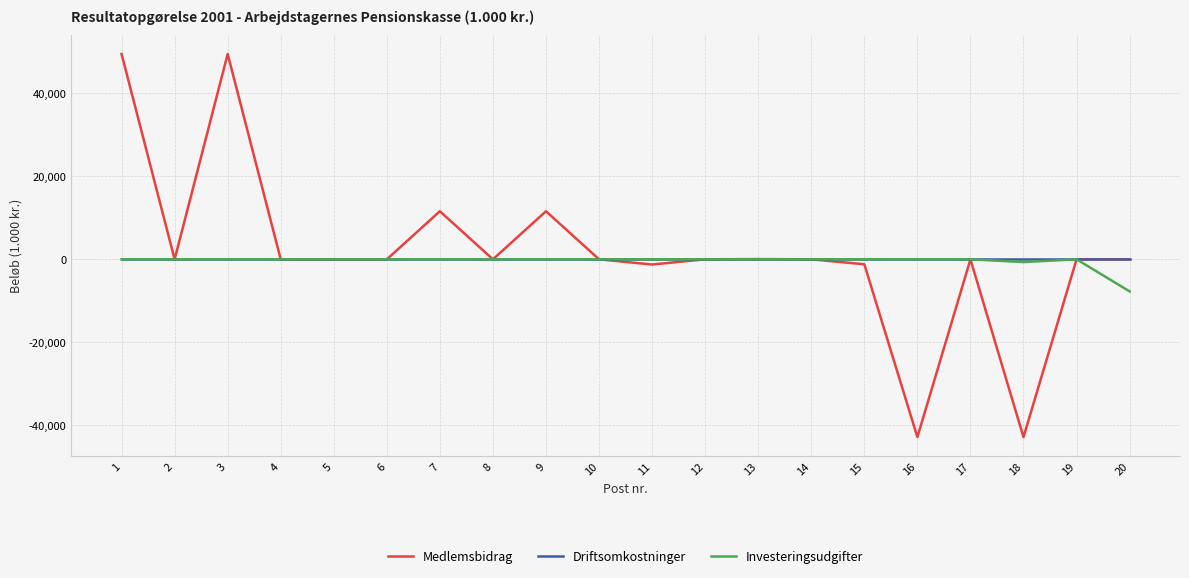

Which series has the widest spread of values?

Medlemsbidrag